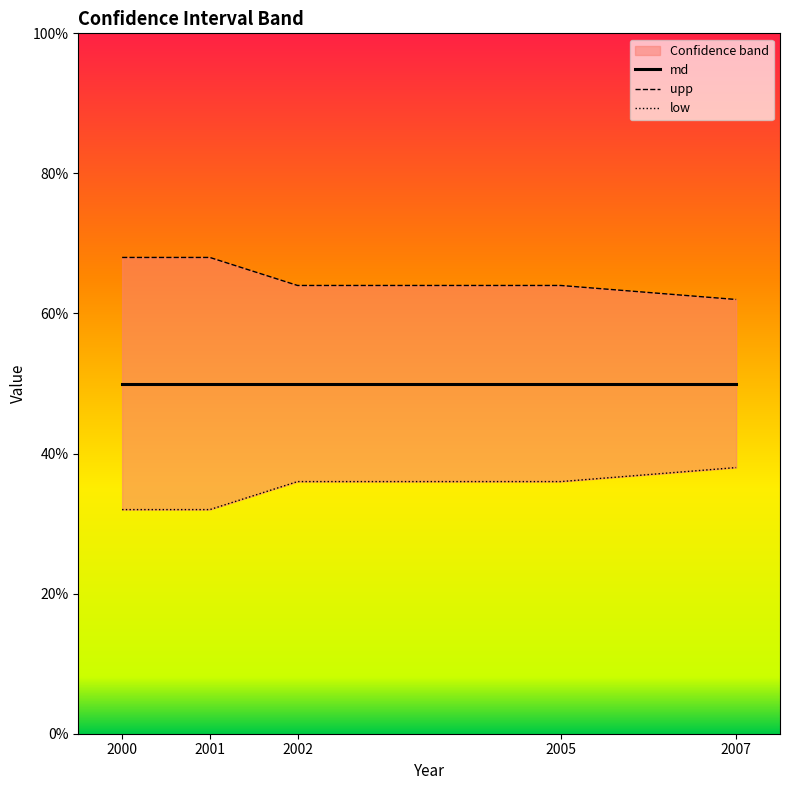

Is it true that md equals 0.5 at 2001?

True